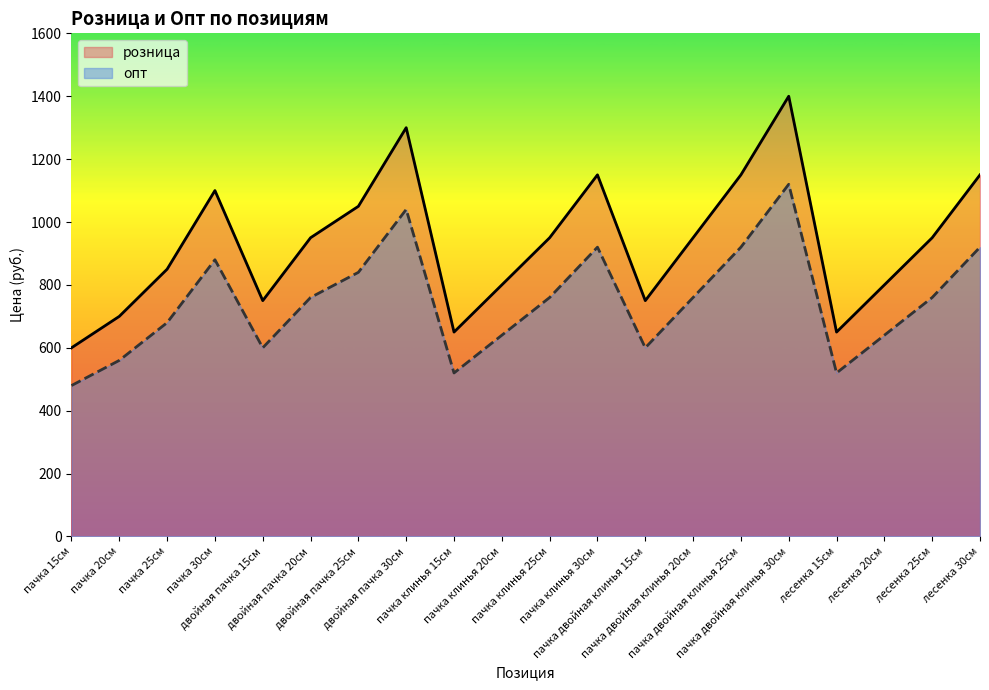

What is the label of the 13th point from the left?

пачка двойная клинья 15см